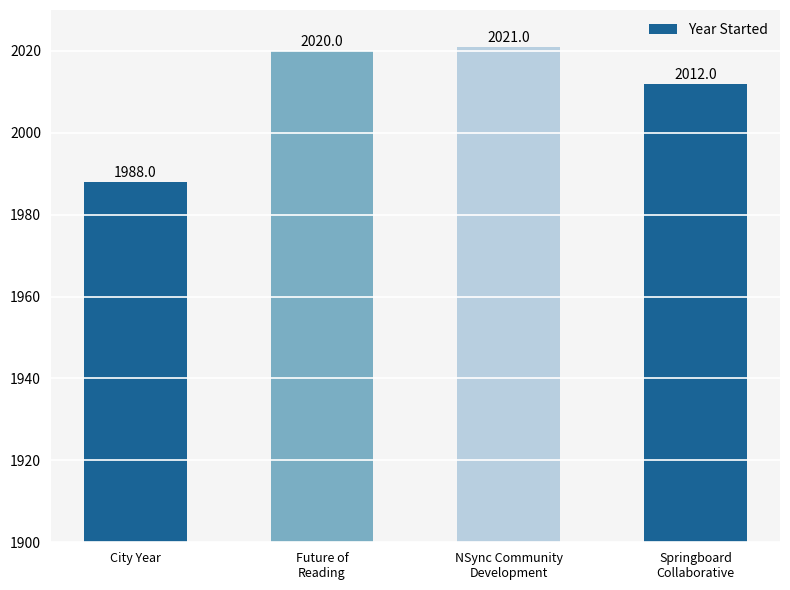

List the labels in order of value, largest first.

NSync Community
Development, Future of
Reading, Springboard
Collaborative, City Year